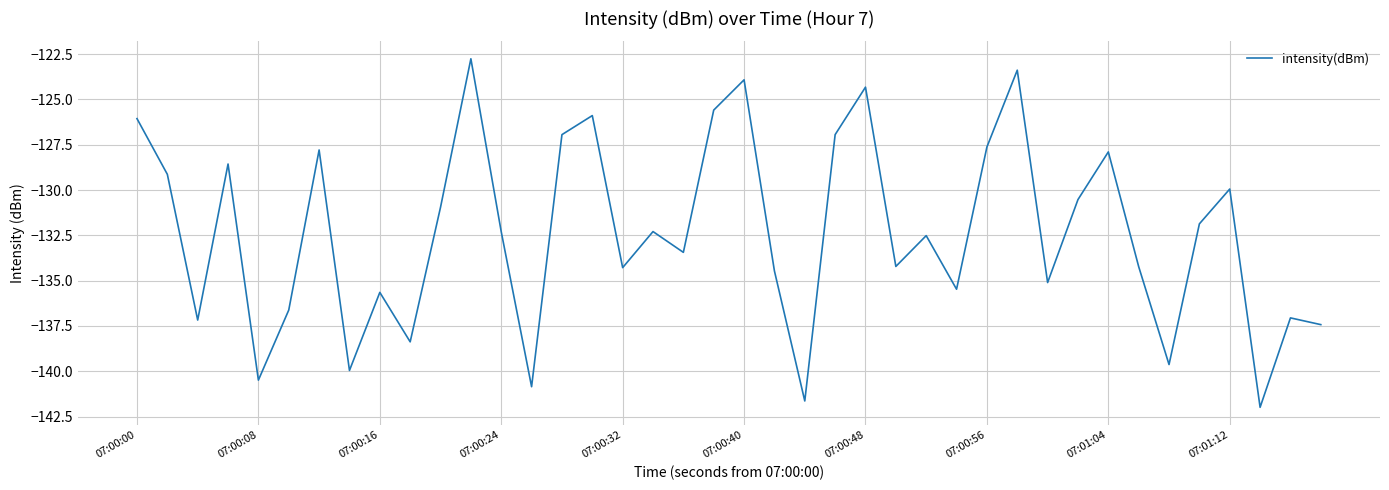

What is the difference between the maximum and minimum values?

19.2